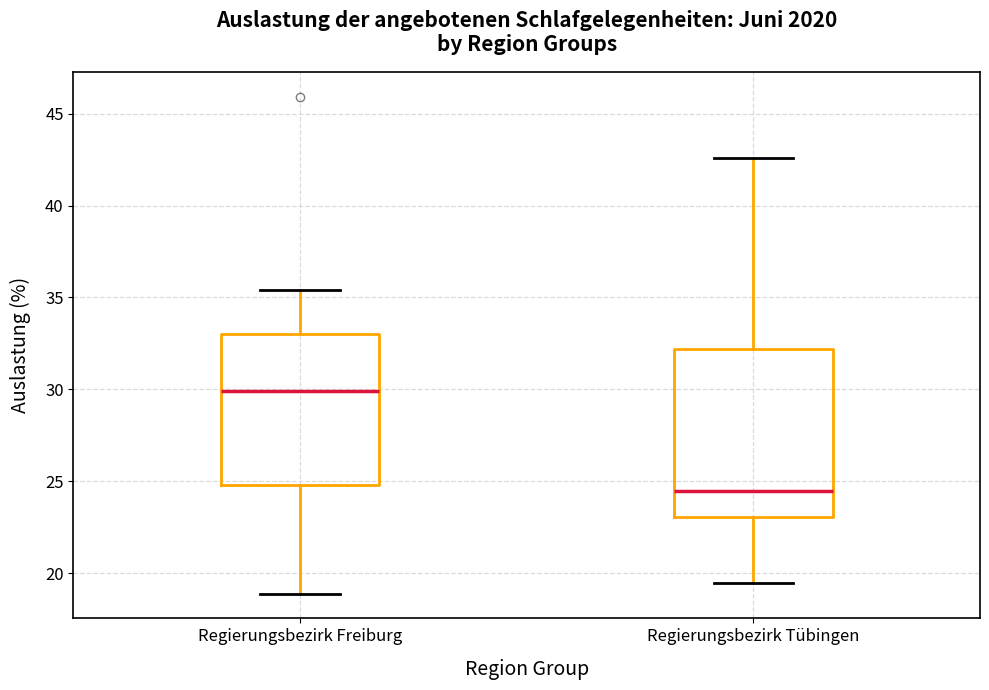

Where does the median line of the box for Regierungsbezirk Freiburg sit on the y-axis? The values are not printed on the chart, so give them approximately, as read against the axis.

30.0